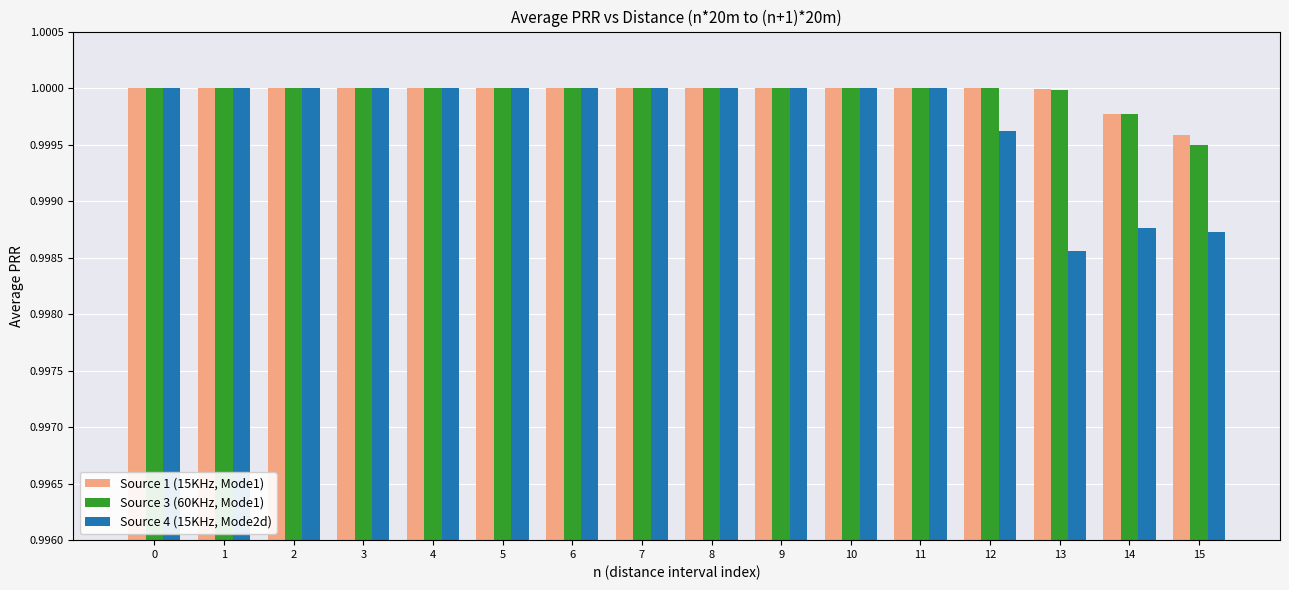

At how many categories does at least one series exceed 0?

16